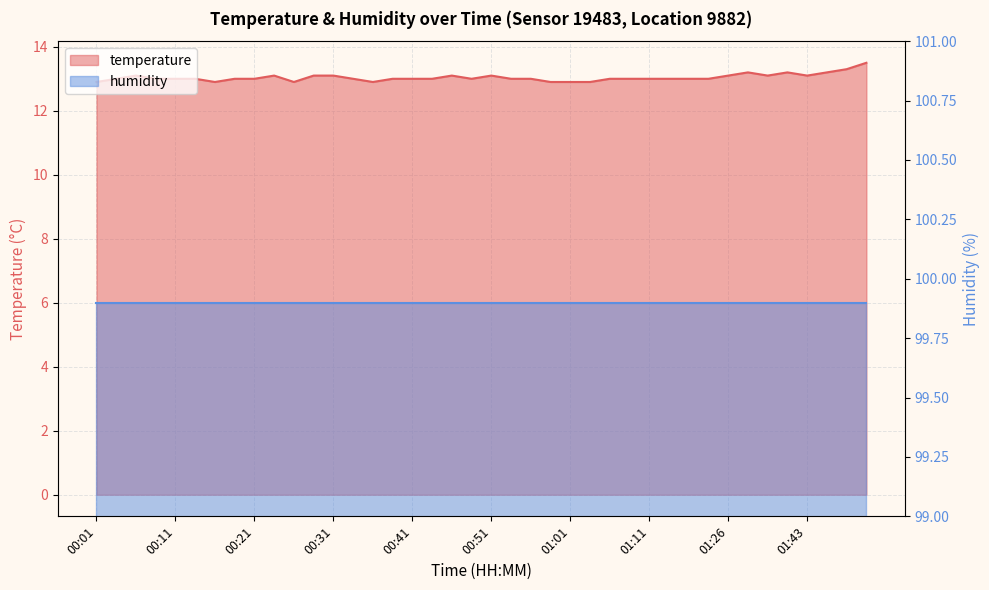

At 00:21, list the series in order from largest to smallest.

humidity line, temperature line